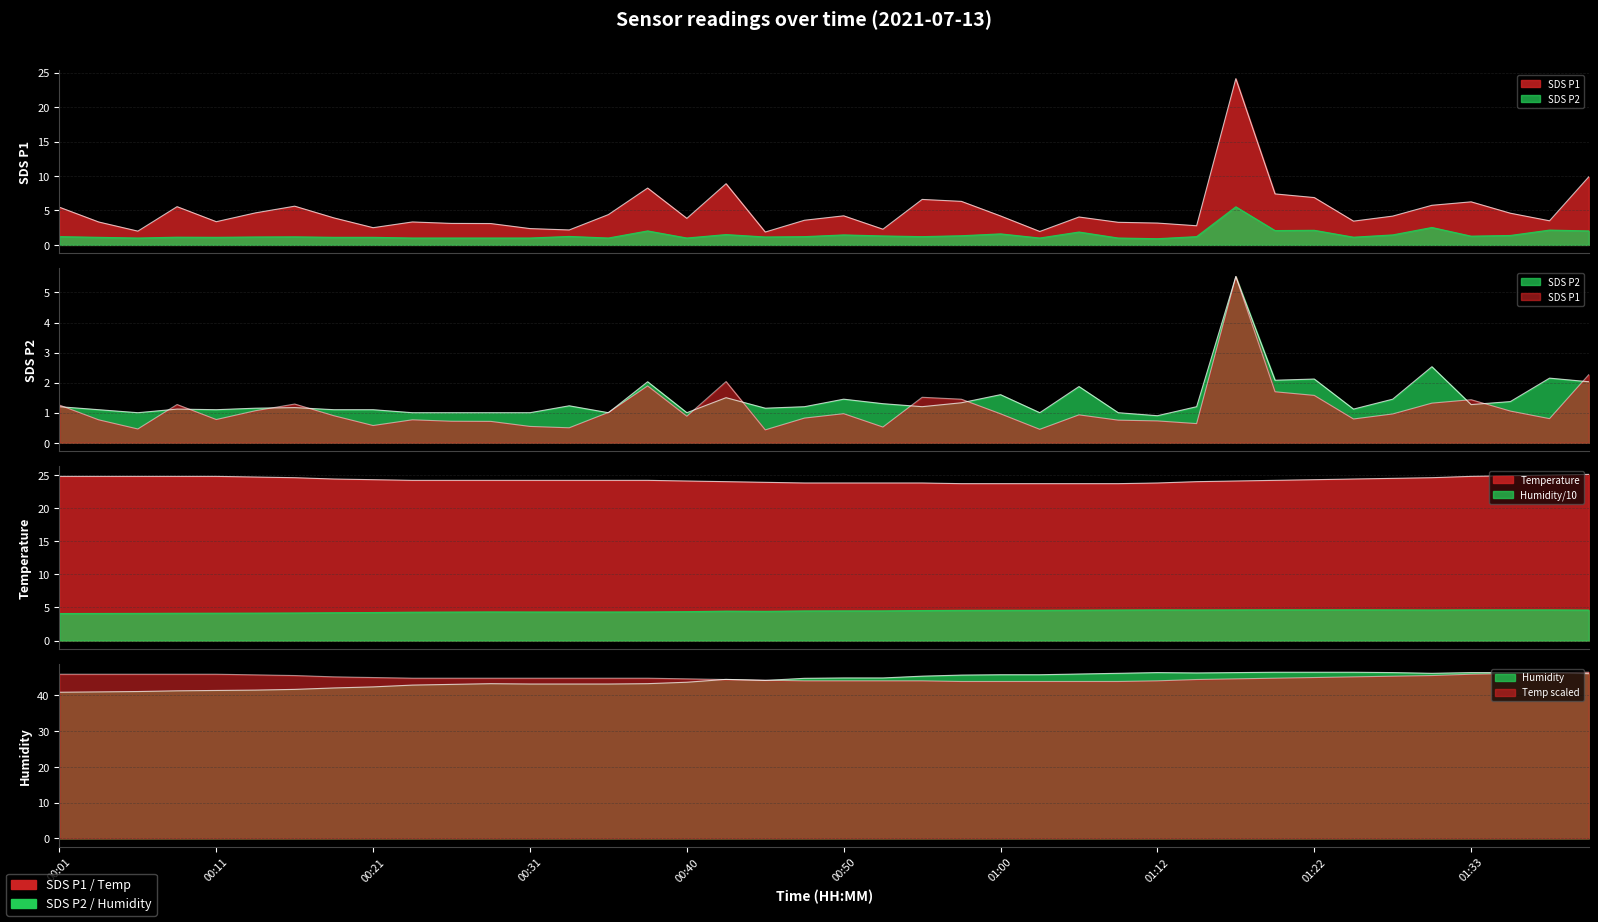

True or false: SDS_P2 and SDS_P1 intersect in this chart.

False